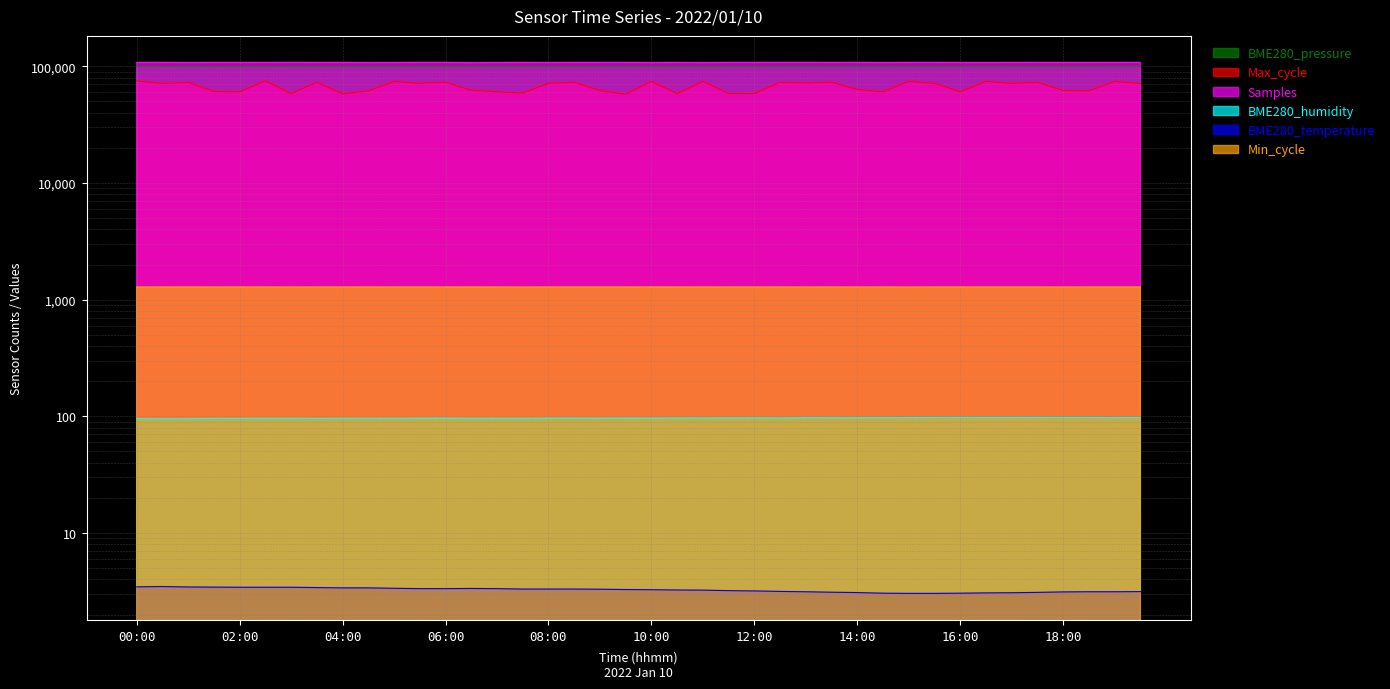

What is the label of the 29th point from the right?

05:30